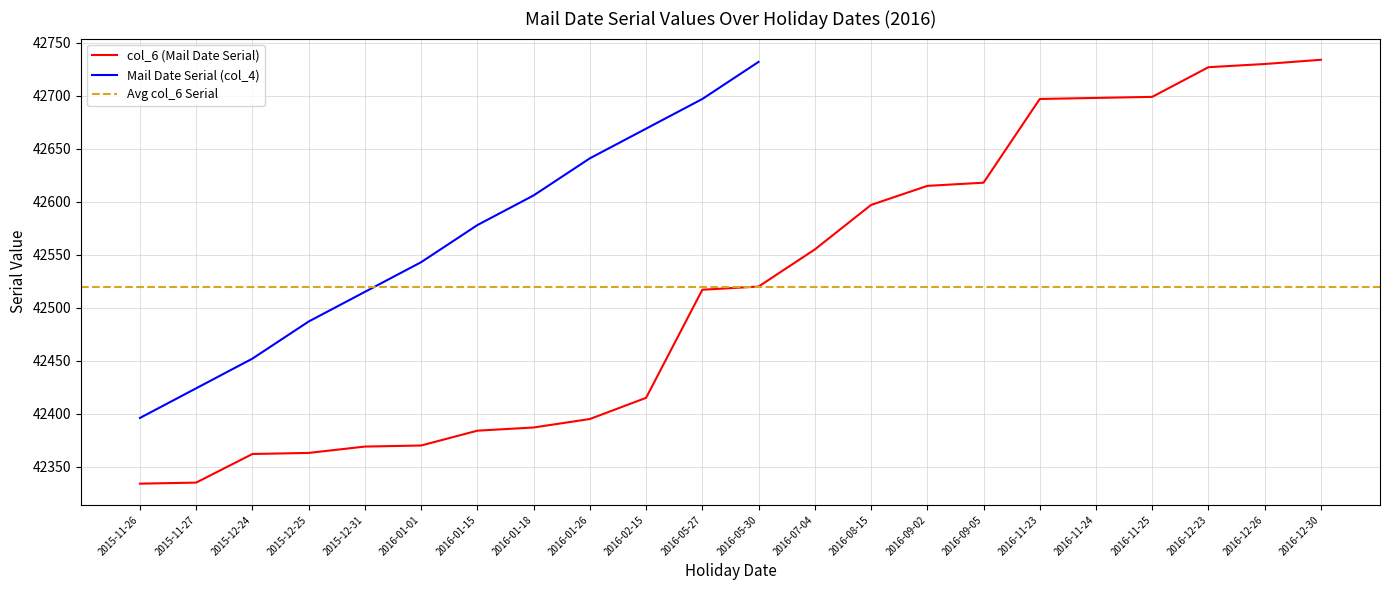

The chart shows a value of 18651 at 2015-12-31. True or false?

False